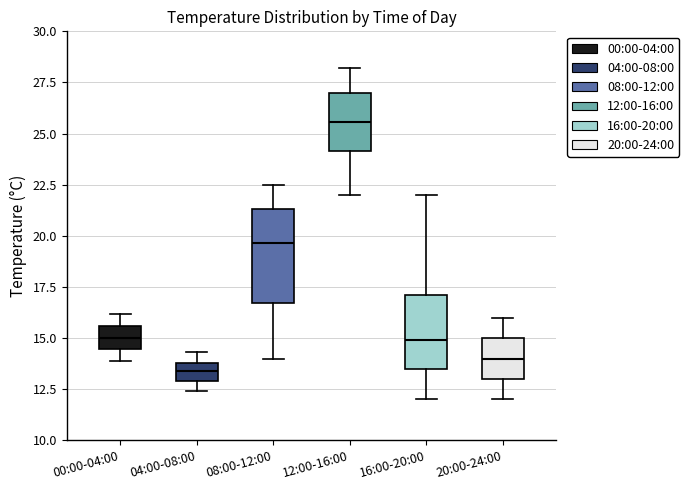

Which box is the tallest, from its lower edge to its upper edge?

08:00-12:00